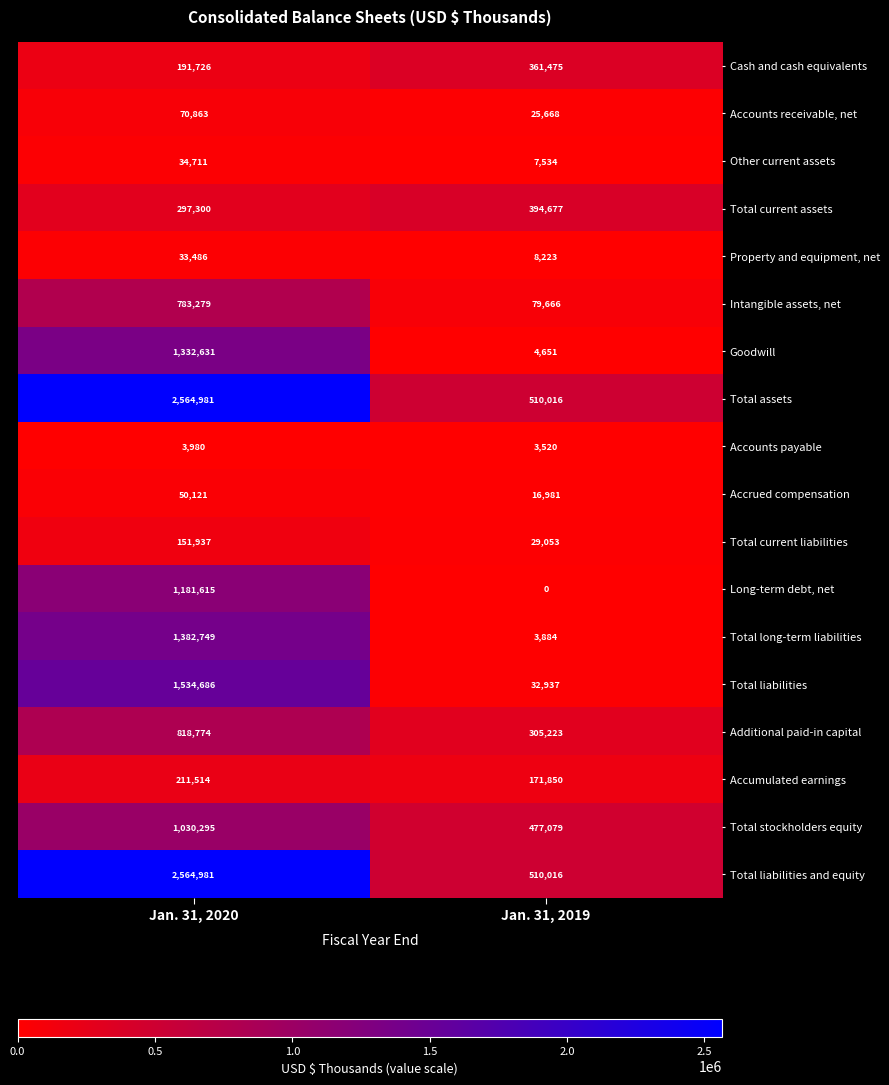

At how many categories does at least one series exceed 2062213?

1